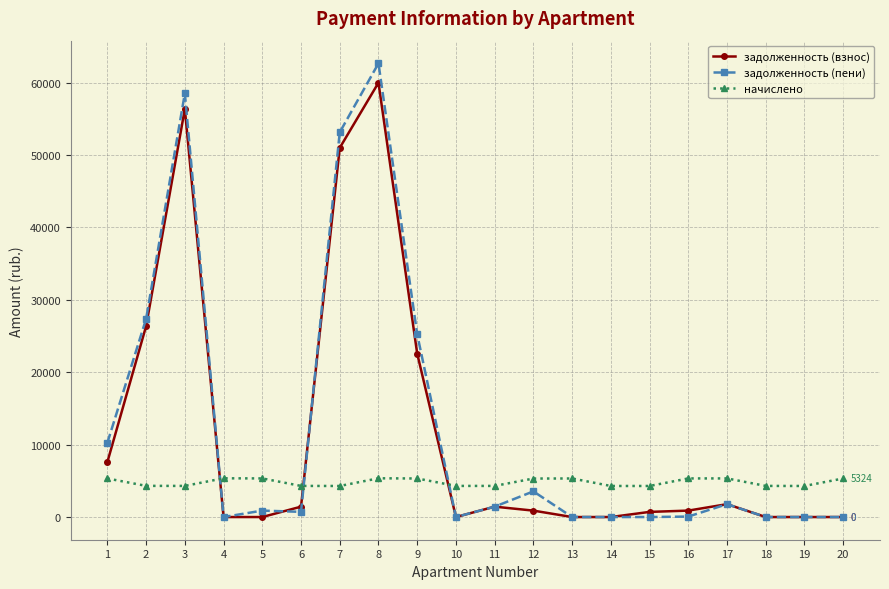

What is the value of the задолженность (пени) point at the 8th from the left?

62649.1